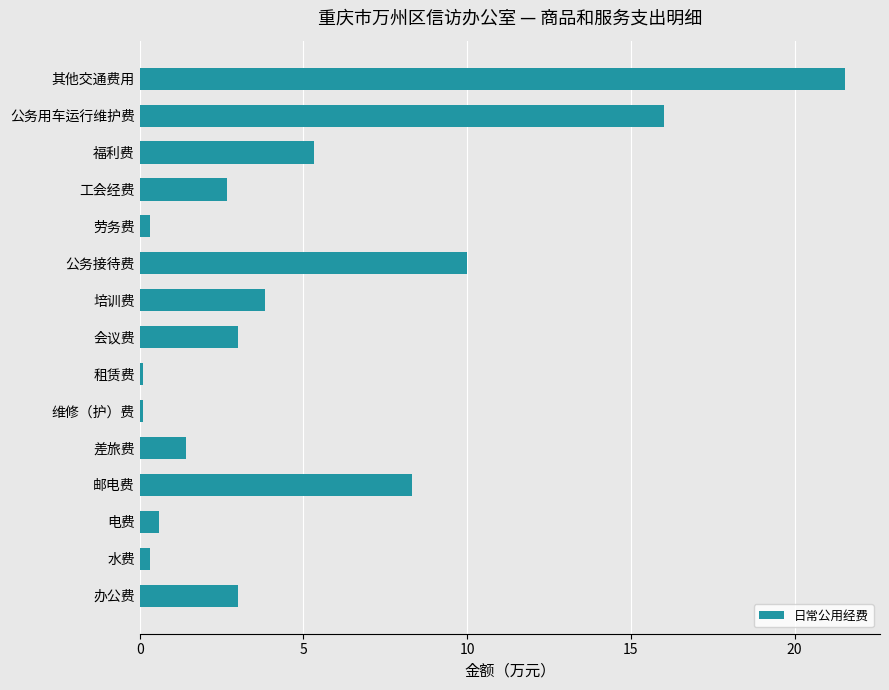

What is the average value?

5.1